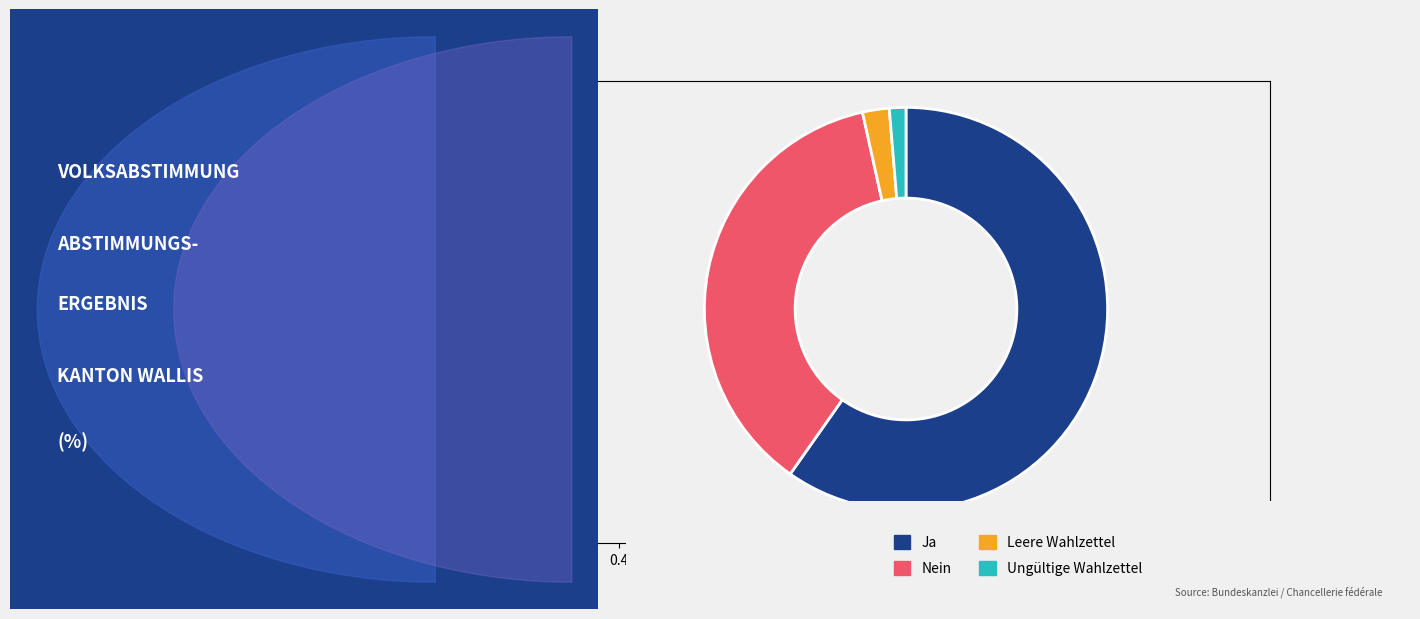

How many segments does this pie chart have?

4